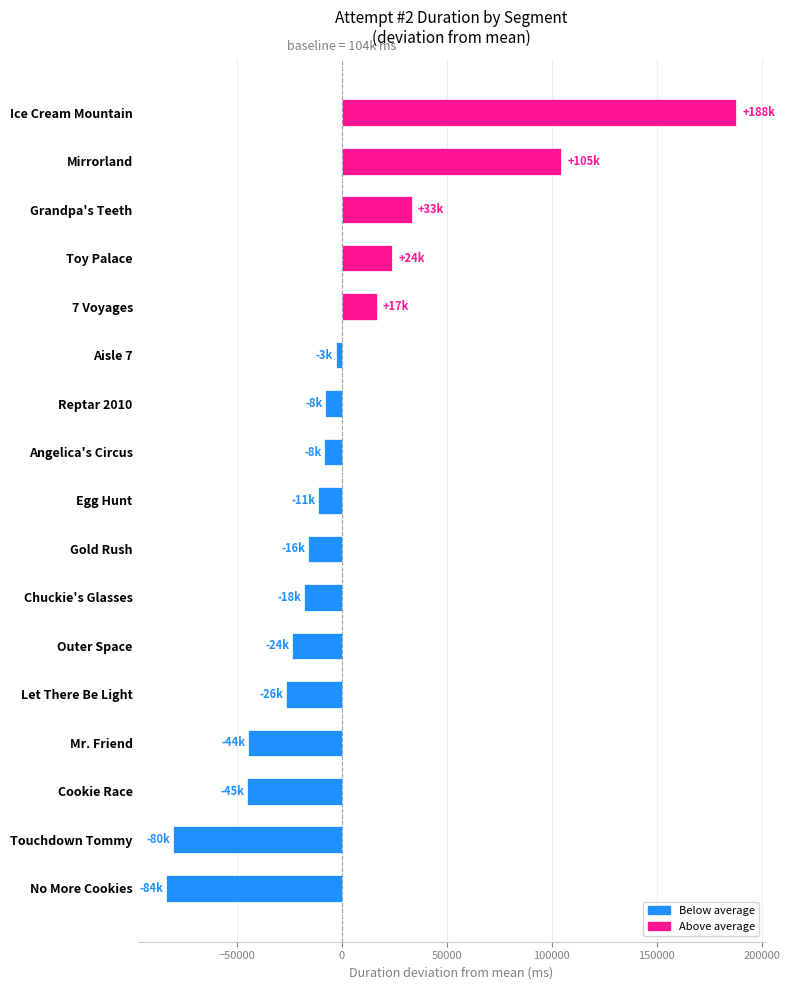

How many values are below zero?

12